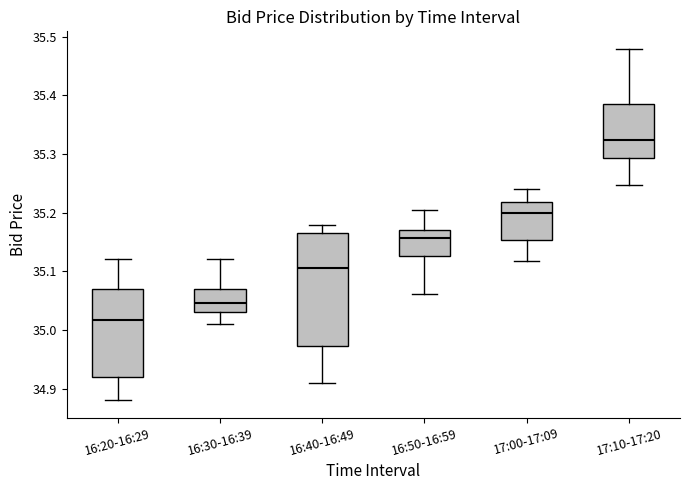

Which box's median line is the lowest?

16:20-16:29